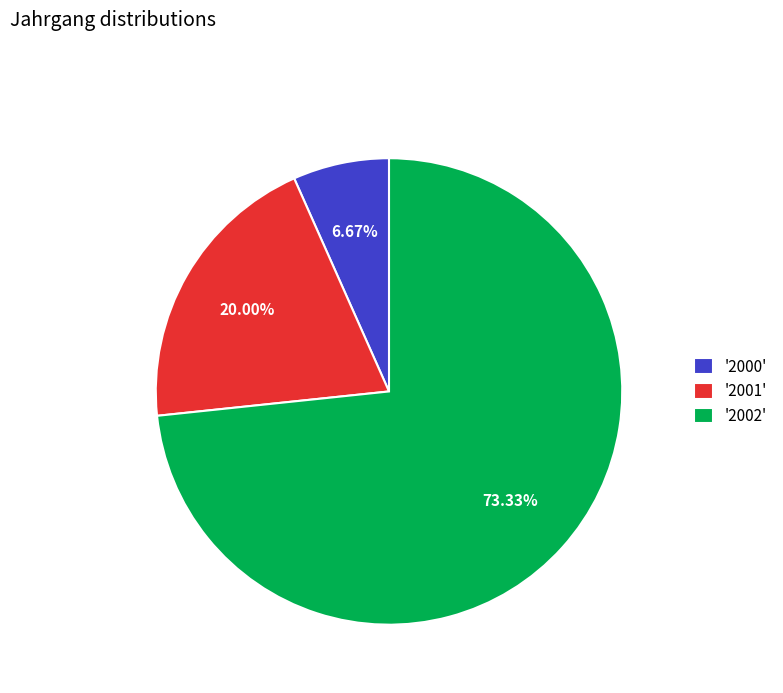

Do '2000' and '2001' together represent more than half of the pie?

No